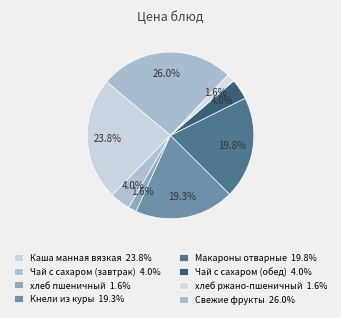

To the nearest percent, what is the combined percentage of Кнели из куры and хлеб пшеничный?

21%